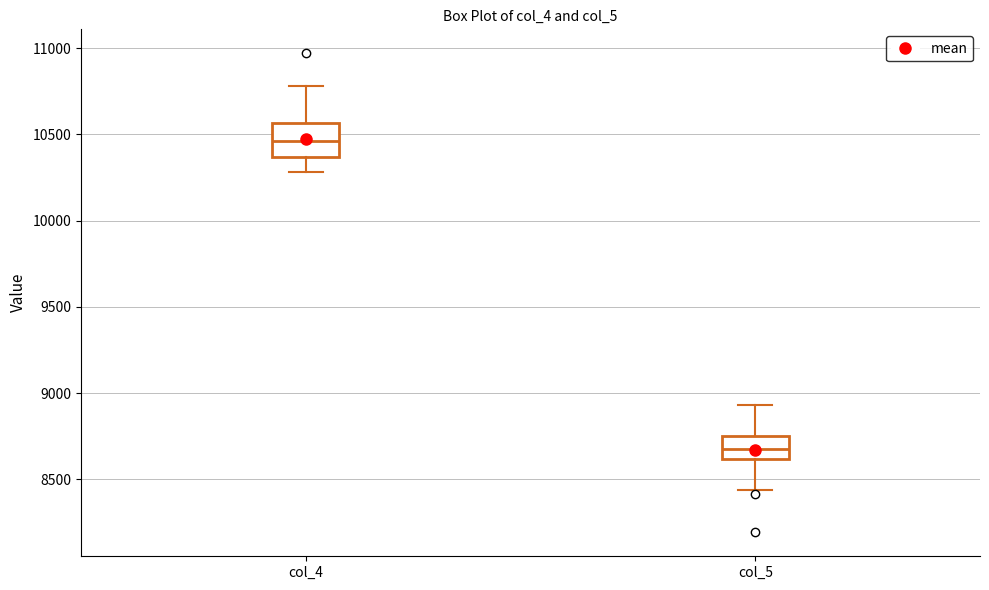

Where is the lower edge of the box for col_5 on the y-axis? The values are not printed on the chart, so give them approximately, as read against the axis.

8600